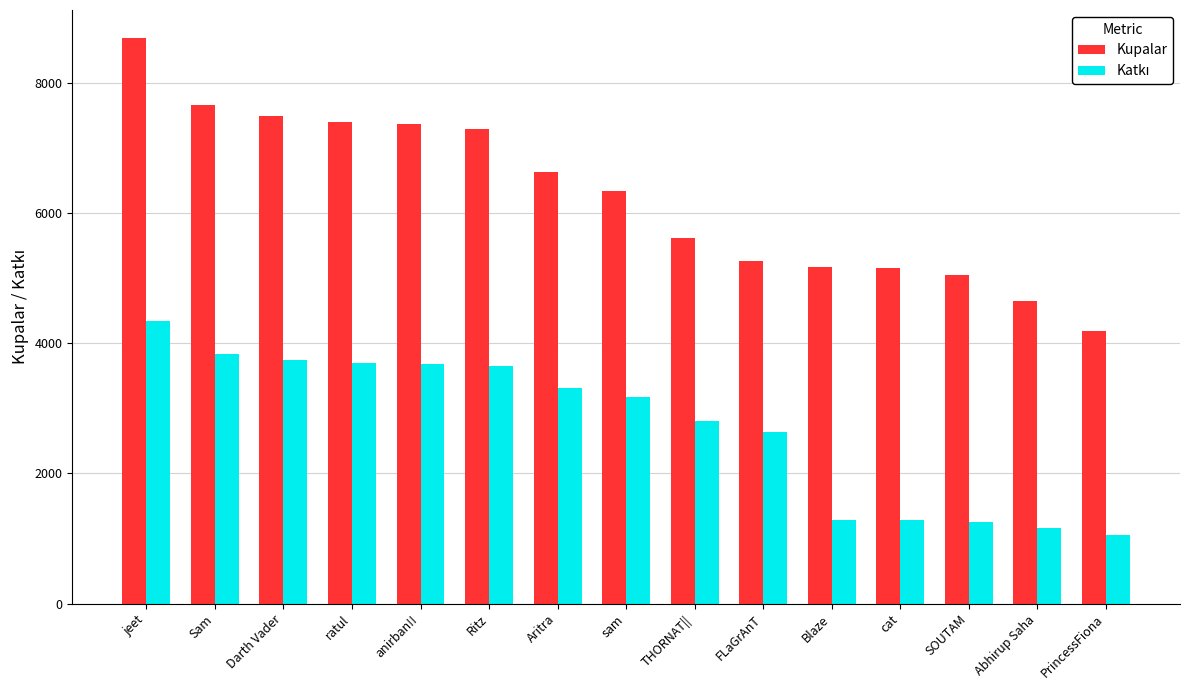

Which series has the widest spread of values?

Kupalar